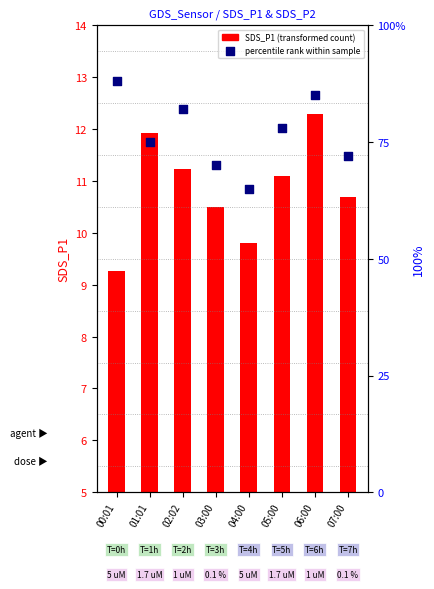

Is the value of percentile rank within sample at 04:00 greater than the value of SDS_P1 (transformed count) at 03:00?

Yes